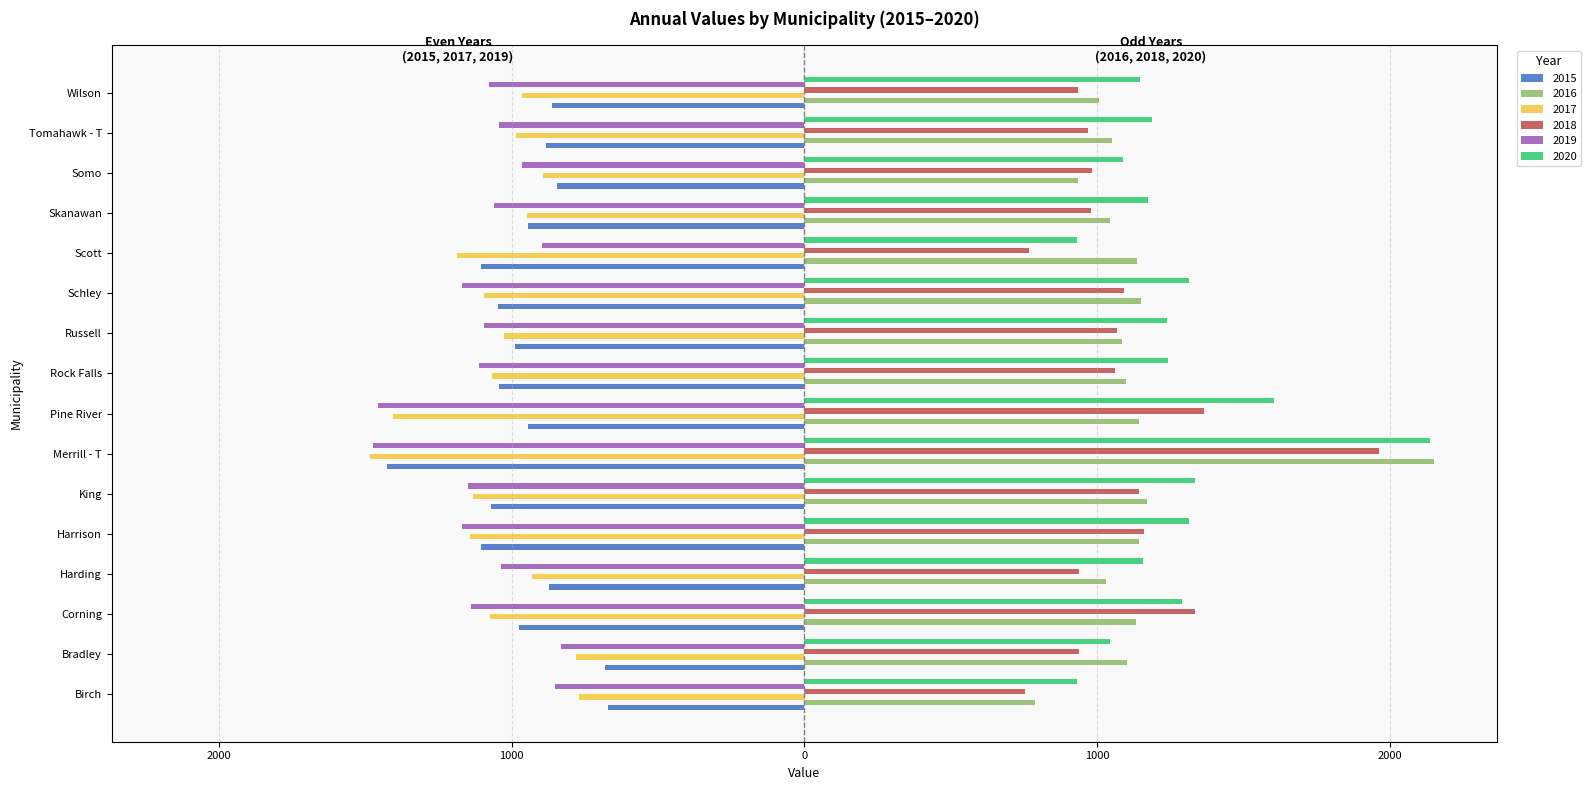

How many categories are shown in the chart?

16